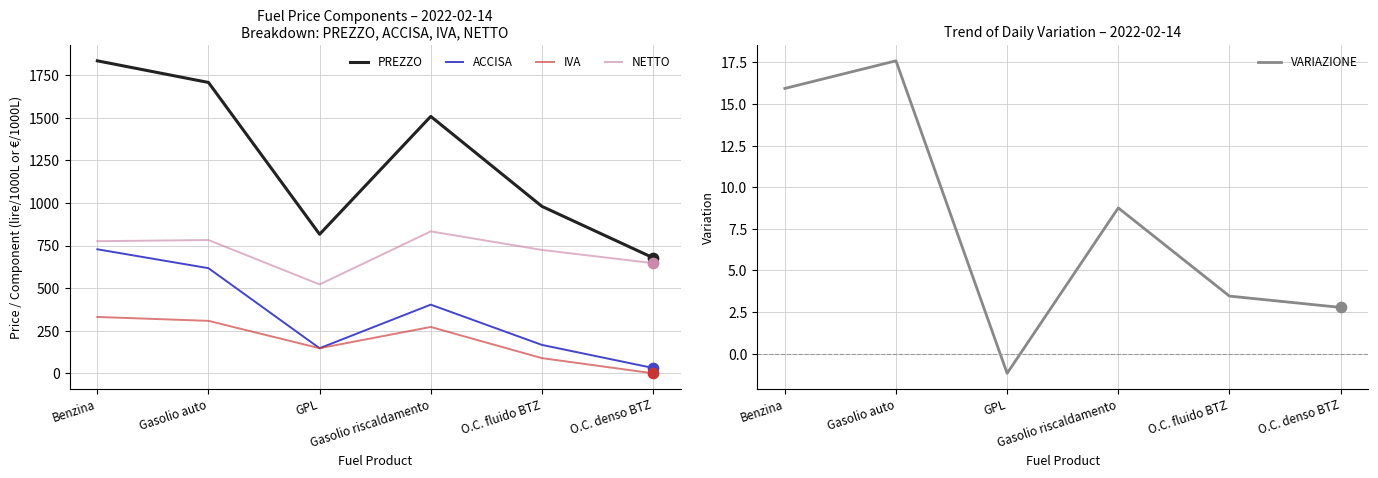

Which series reaches the maximum Y coordinate?

PREZZO